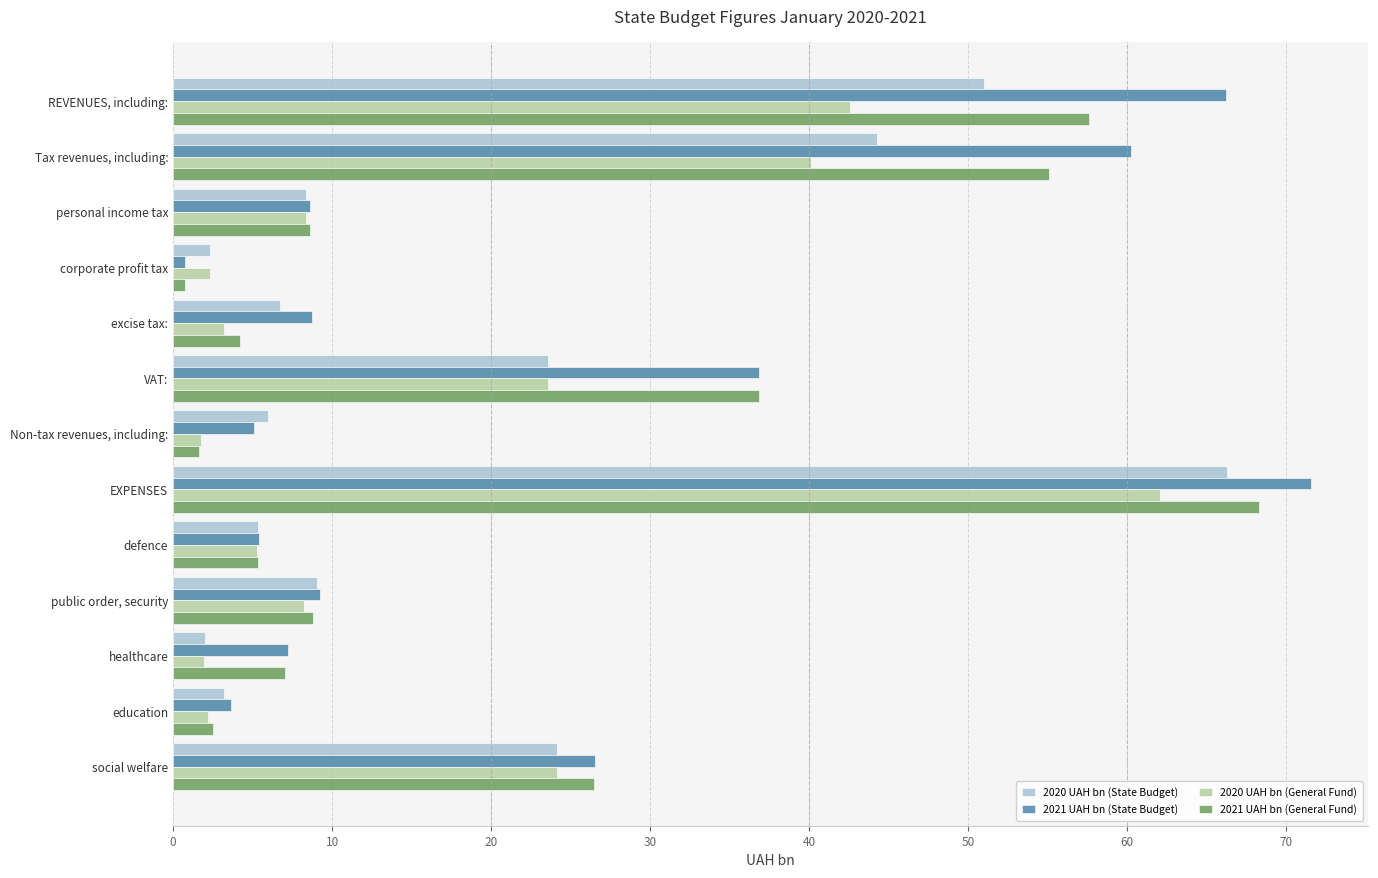

List the labels in order of 2021 UAH bn (General Fund) value, largest first.

EXPENSES, REVENUES, including:, Tax revenues, including:, VAT:, social welfare, public order, security, personal income tax, healthcare, defence, excise tax:, education, Non-tax revenues, including:, corporate profit tax